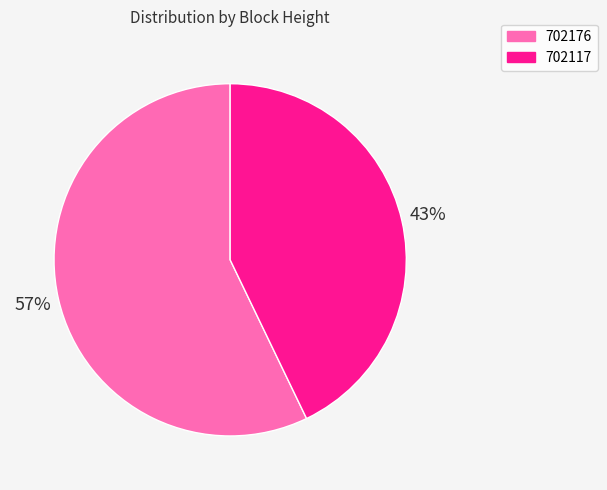

Which slice is the largest?

702176